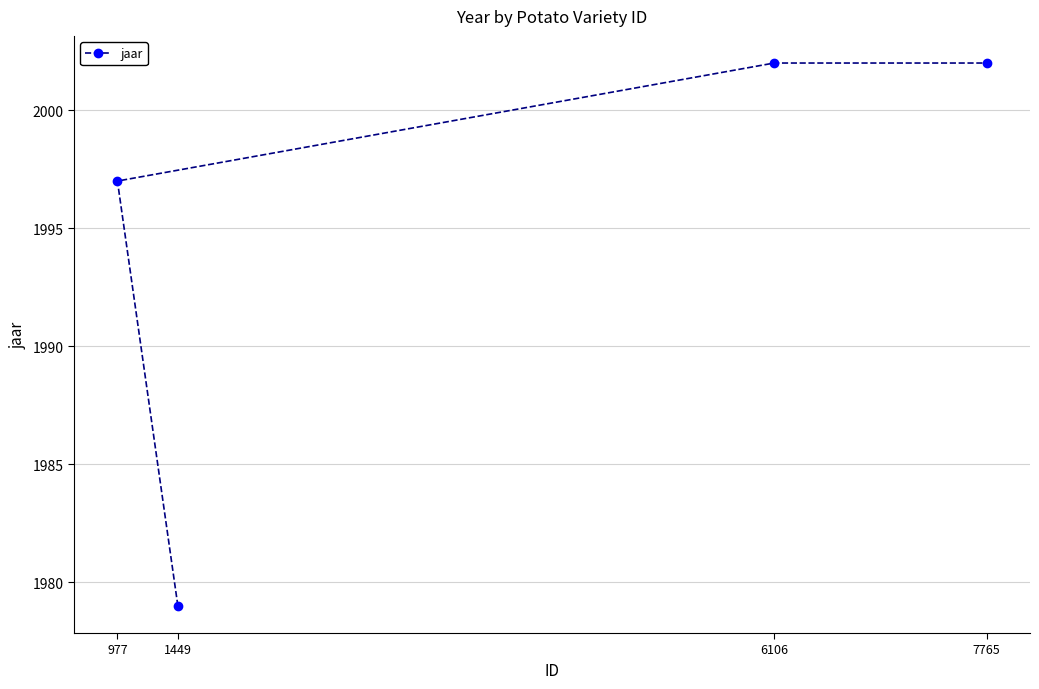

What is the sum of the values at 977 and 1449?

3976